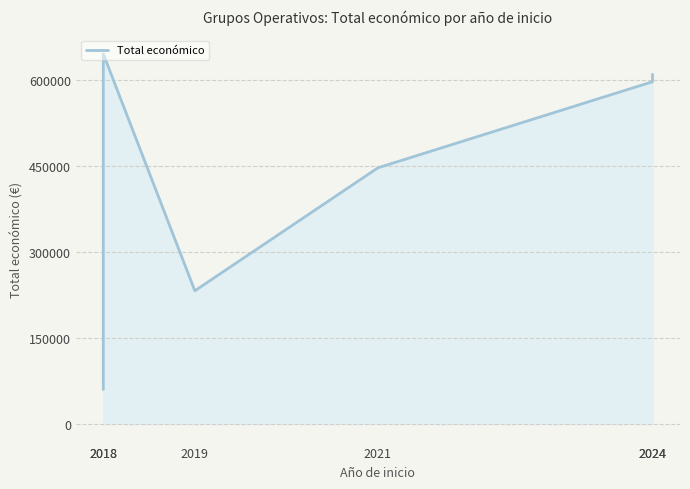

How many values exceed 596384?

2